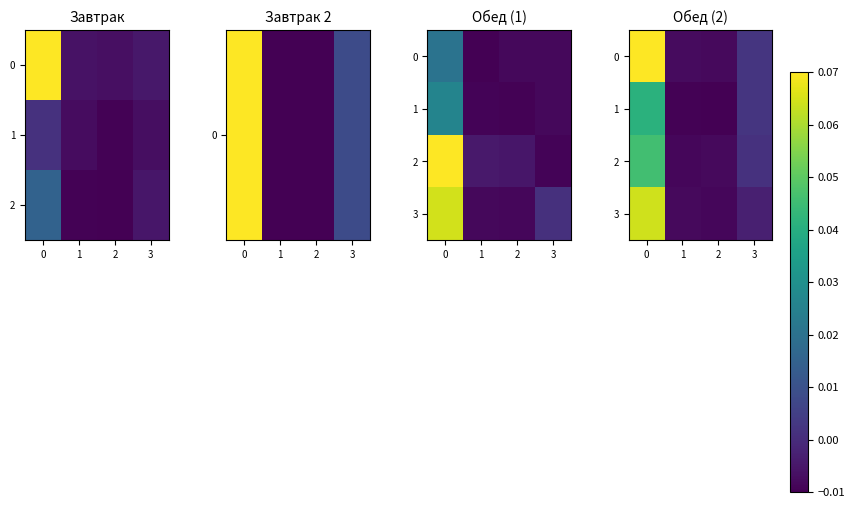

What is the difference between the 0 values at 3 and 0?

0.1